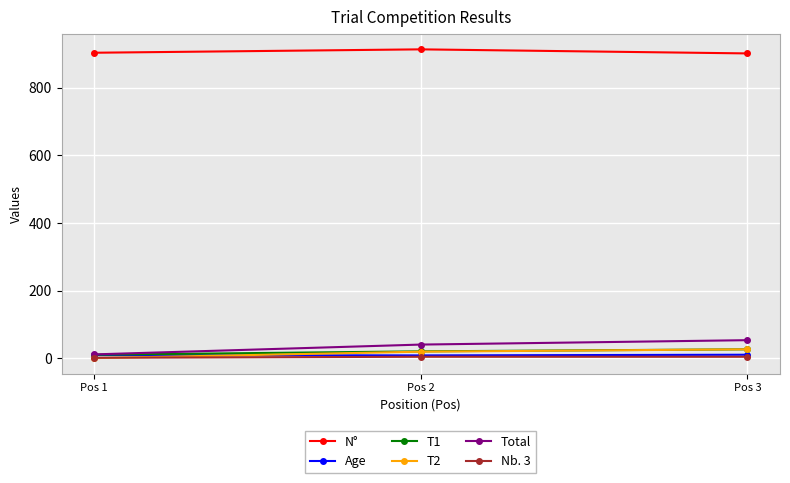

How many values in the N° series are below 903?

1